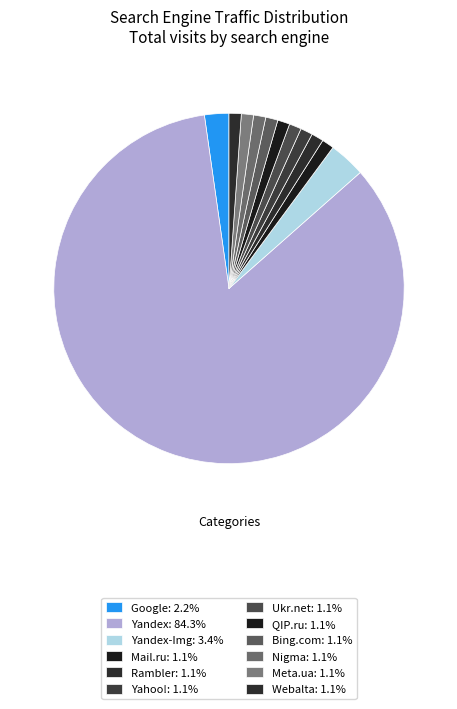

How many segments does this pie chart have?

12